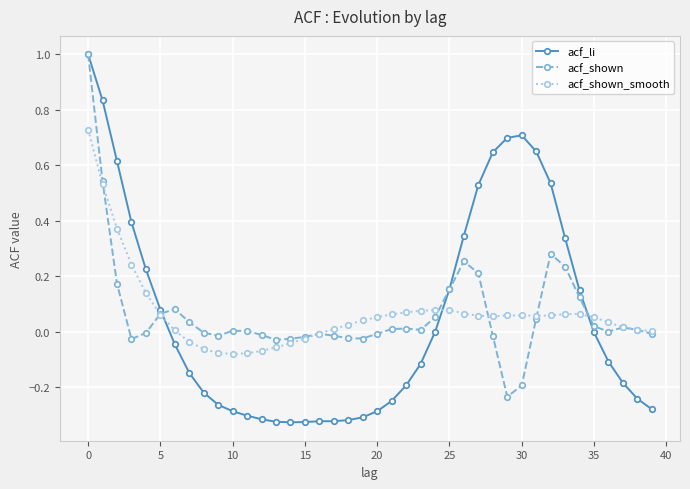

Which series has the widest spread of values?

acf_li